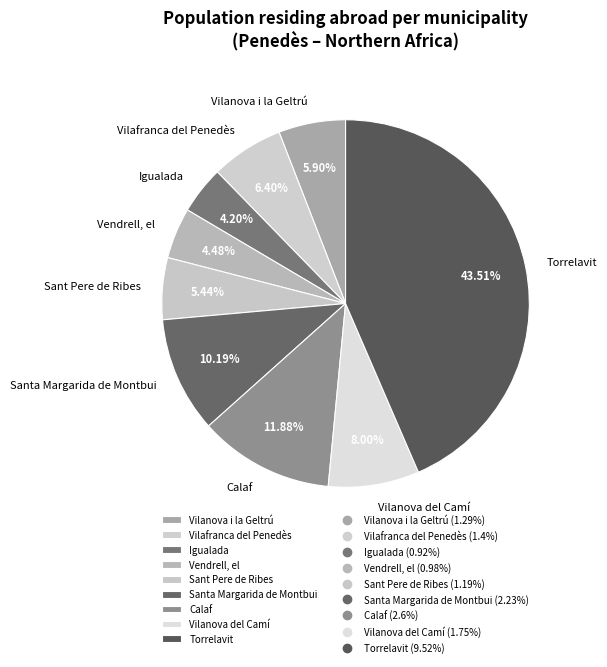

True or false: Torrelavit accounts for 58% of the total.

False